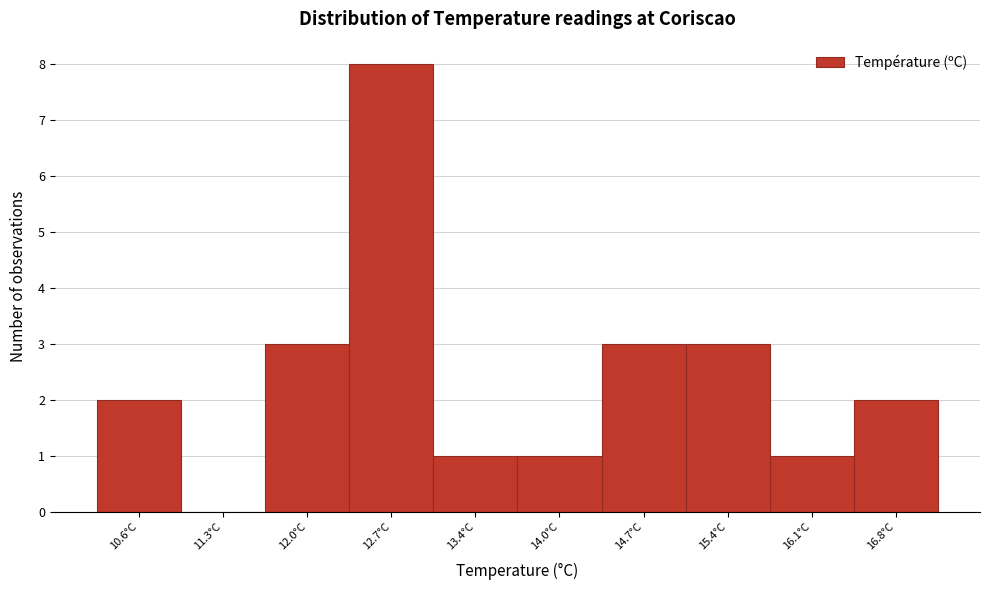

What is the height of the bar covering 15.74 to 16.42 on the x-axis? Neither the bar edges nor the heights are printed on the chart, so give them approximately, as read against the axes.

1